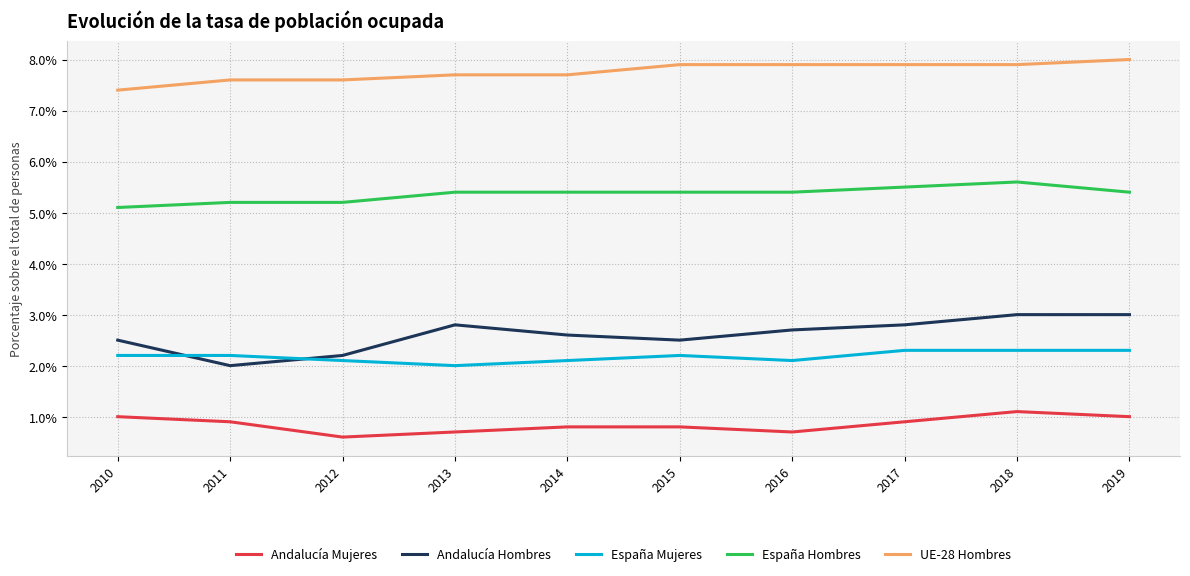

Reading right to left, what are all the values shown in this chart?

Andalucía Mujeres: 2019=0.0	2018=0.0	2017=0.0	2016=0.0	2015=0.0	2014=0.0	2013=0.0	2012=0.0	2011=0.0	2010=0.0
Andalucía Hombres: 2019=0.0	2018=0.0	2017=0.0	2016=0.0	2015=0.0	2014=0.0	2013=0.0	2012=0.0	2011=0.0	2010=0.0
España Mujeres: 2019=0.0	2018=0.0	2017=0.0	2016=0.0	2015=0.0	2014=0.0	2013=0.0	2012=0.0	2011=0.0	2010=0.0
España Hombres: 2019=0.1	2018=0.1	2017=0.1	2016=0.1	2015=0.1	2014=0.1	2013=0.1	2012=0.1	2011=0.1	2010=0.1
UE-28 Hombres: 2019=0.1	2018=0.1	2017=0.1	2016=0.1	2015=0.1	2014=0.1	2013=0.1	2012=0.1	2011=0.1	2010=0.1